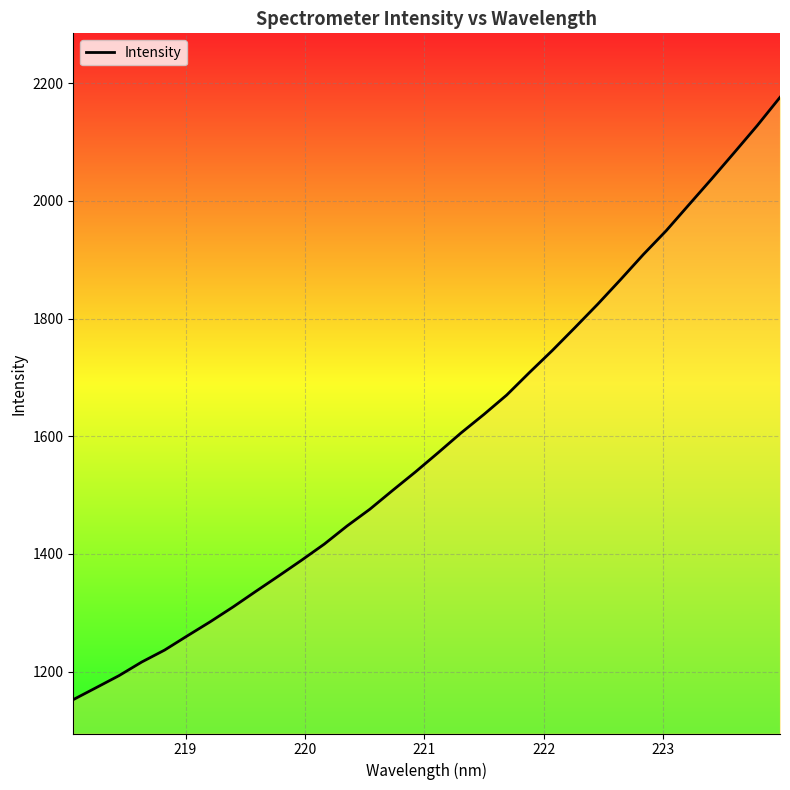

What is the minimum value shown in the chart?

1152.2